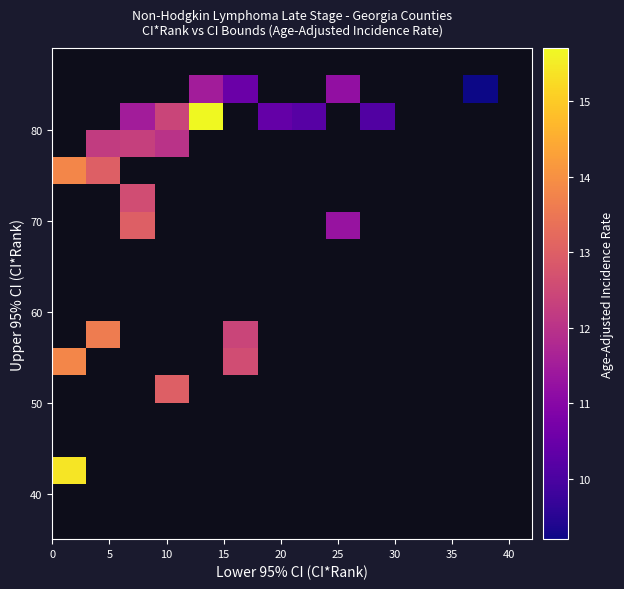

What is the greatest value displayed?

15.7